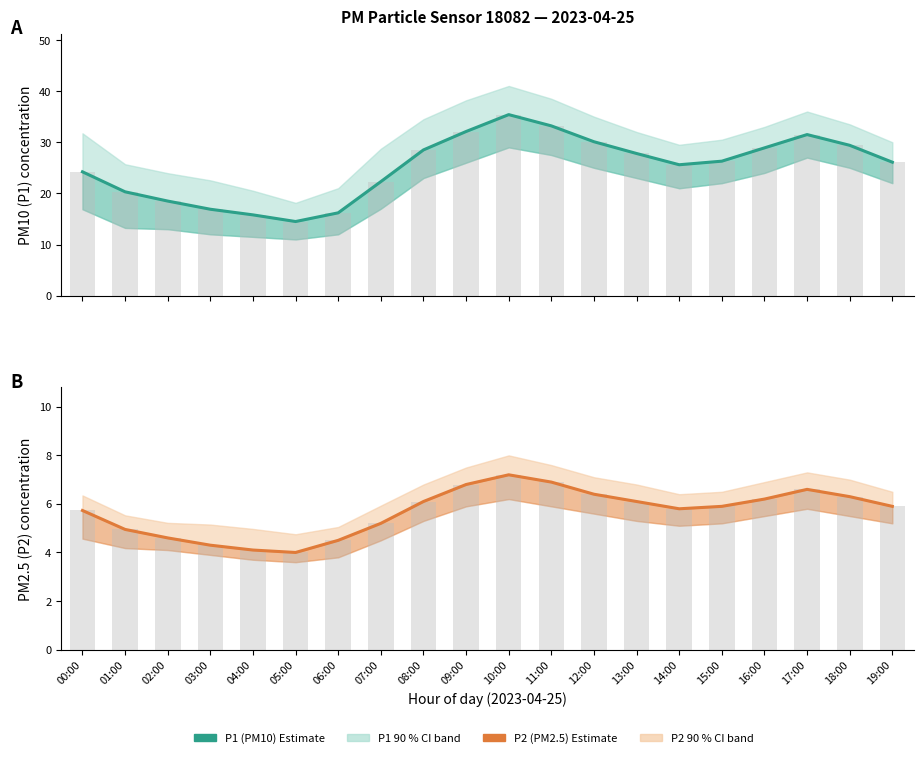

What is the total value across all series at 07:00?

55.0